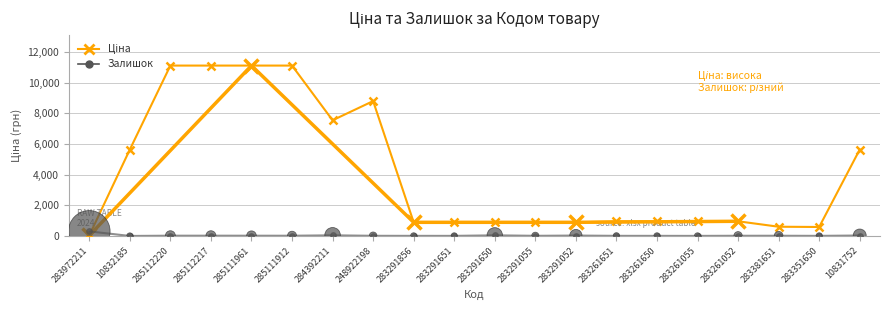

Which series contains the lowest Y value?

Залишок